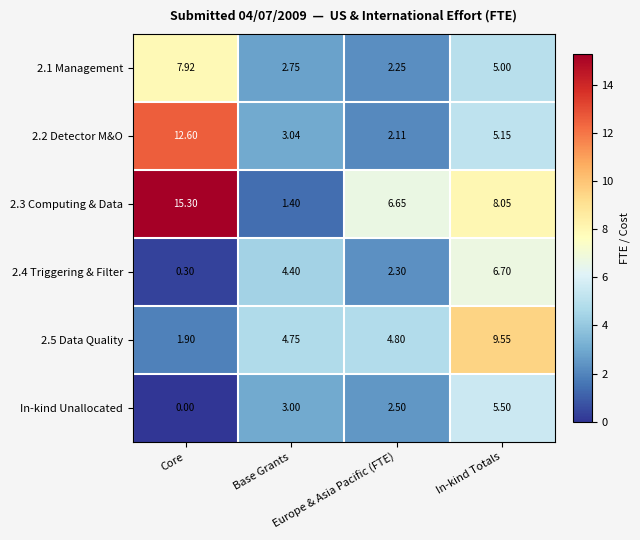

What is the total value across all series at In-kind Totals?

40.0